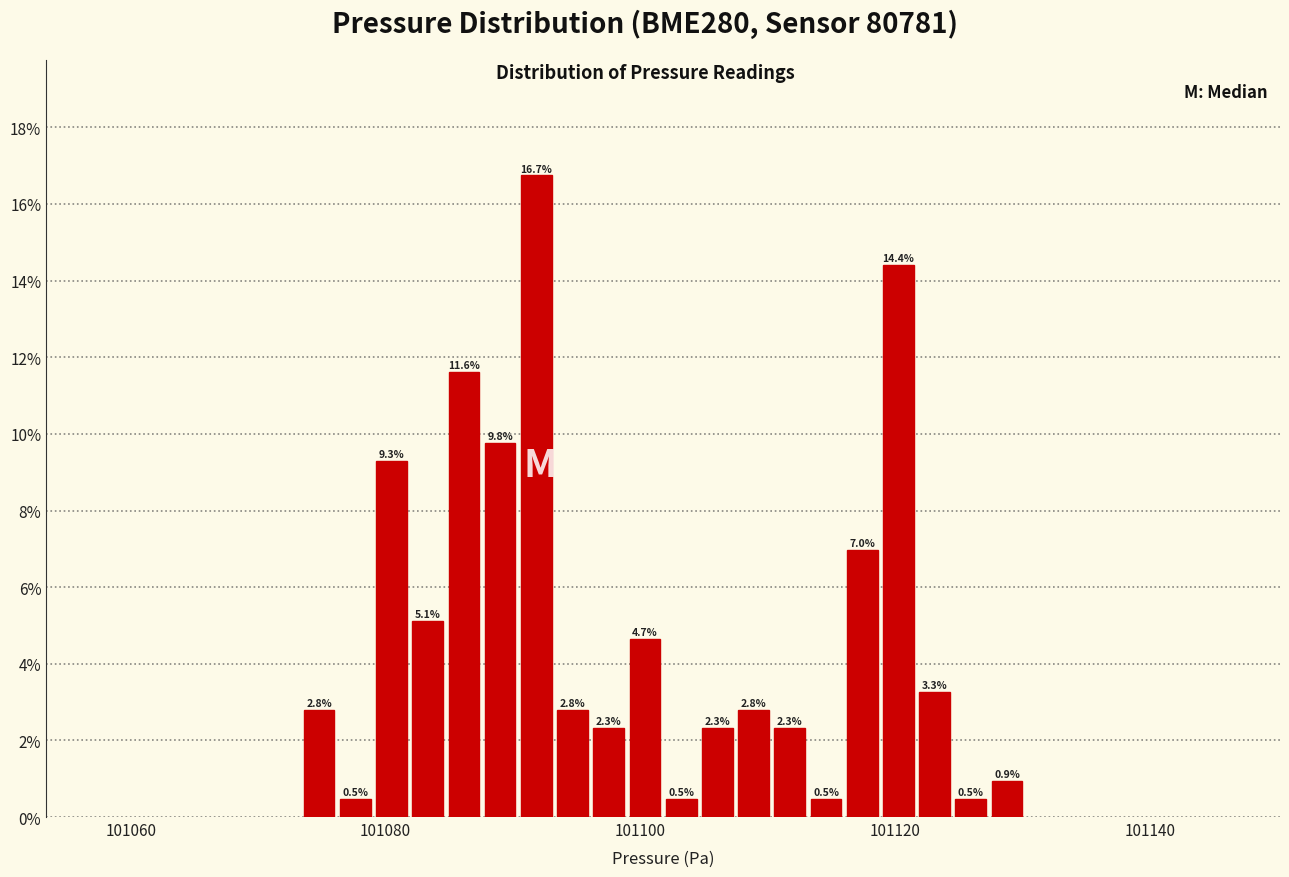

Around what value on the x-axis is the tallest bar? Give the approximate position of its centre, as read against the axis.

101092